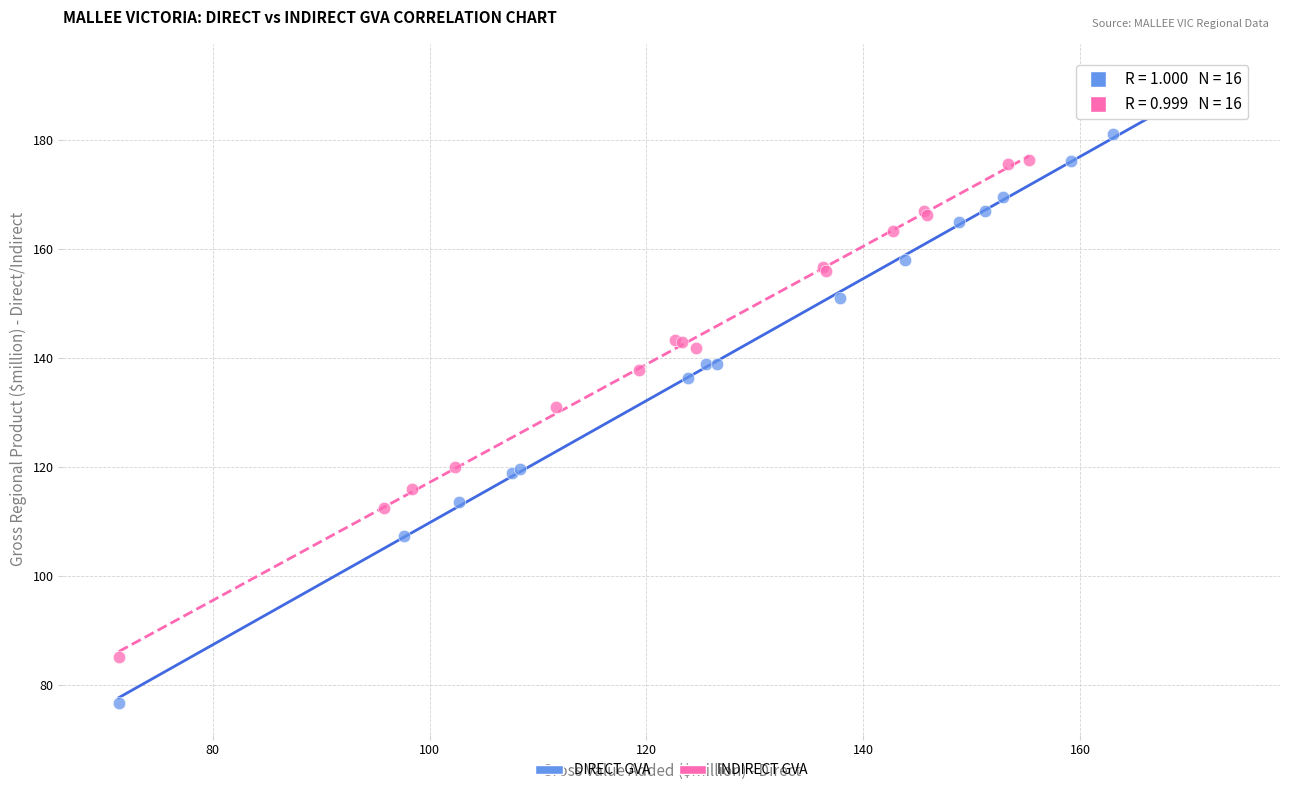

Which series contains the lowest Y value?

DIRECT GVA